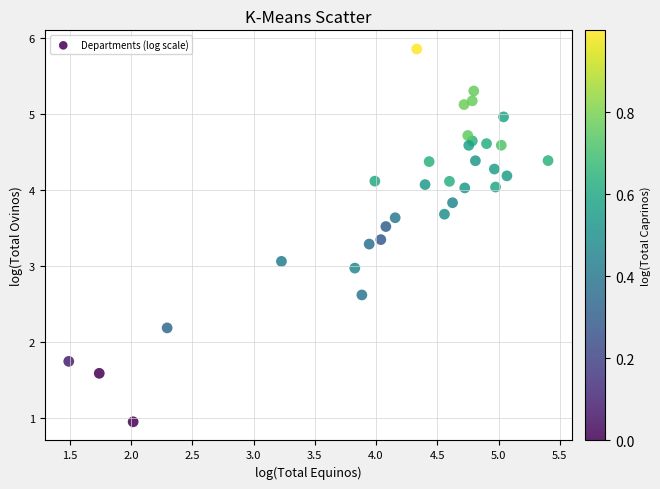

What is the range of X values (max minus min)?

3.9